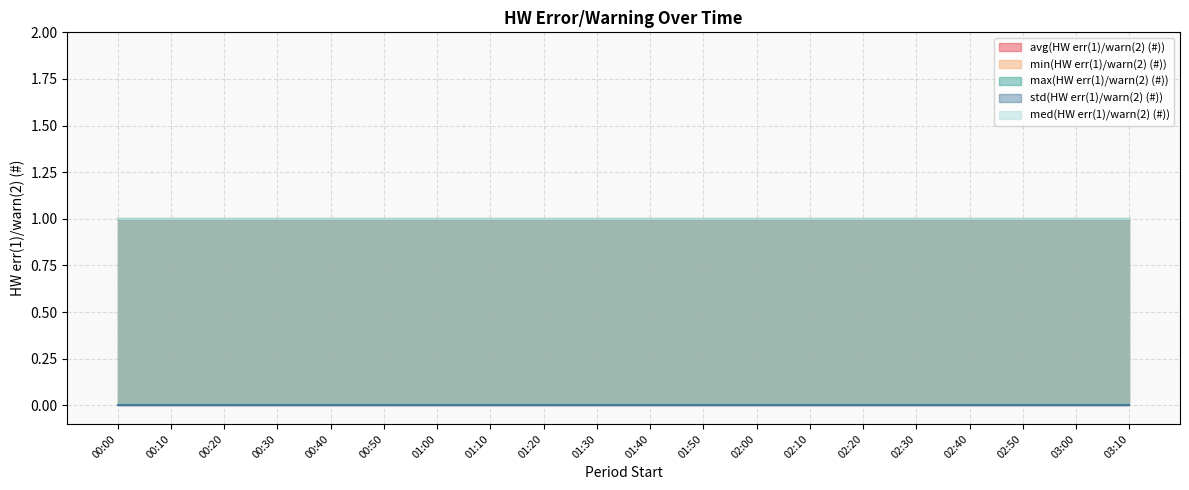

What are all the series names shown in the legend?

avg(HW err(1)/warn(2) (#)), min(HW err(1)/warn(2) (#)), max(HW err(1)/warn(2) (#)), std(HW err(1)/warn(2) (#)), med(HW err(1)/warn(2) (#))